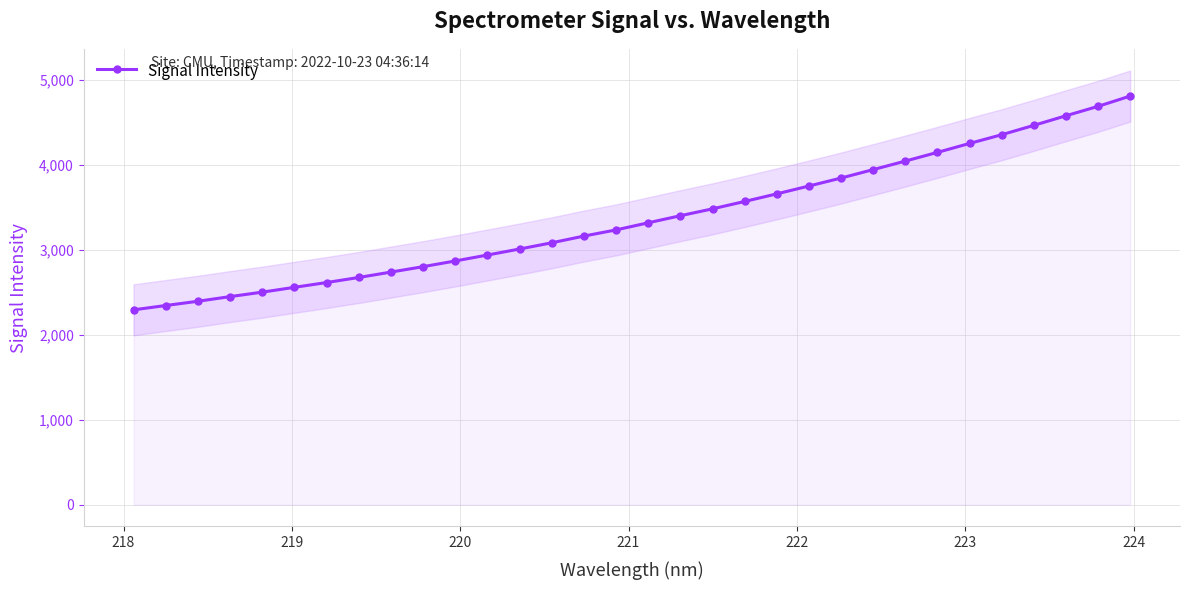

What is the minimum value for Signal Intensity?

2292.5